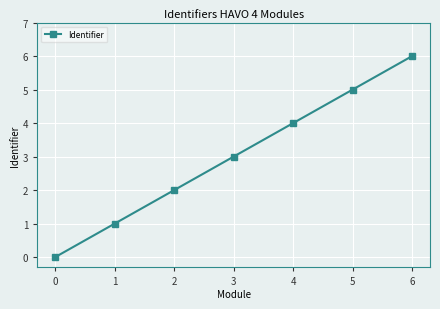

Reading right to left, transcribe all the data shown in this chart.

6	5	4	3	2	1	0